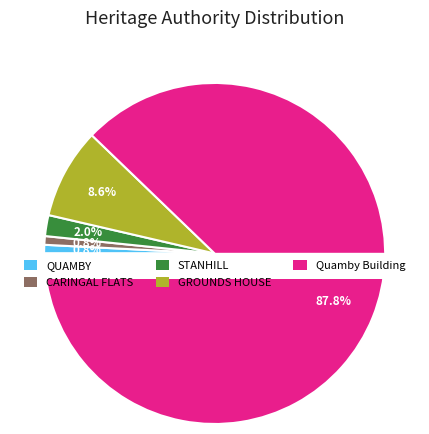

What percentage is the GROUNDS HOUSE slice, to the nearest percent?

9%